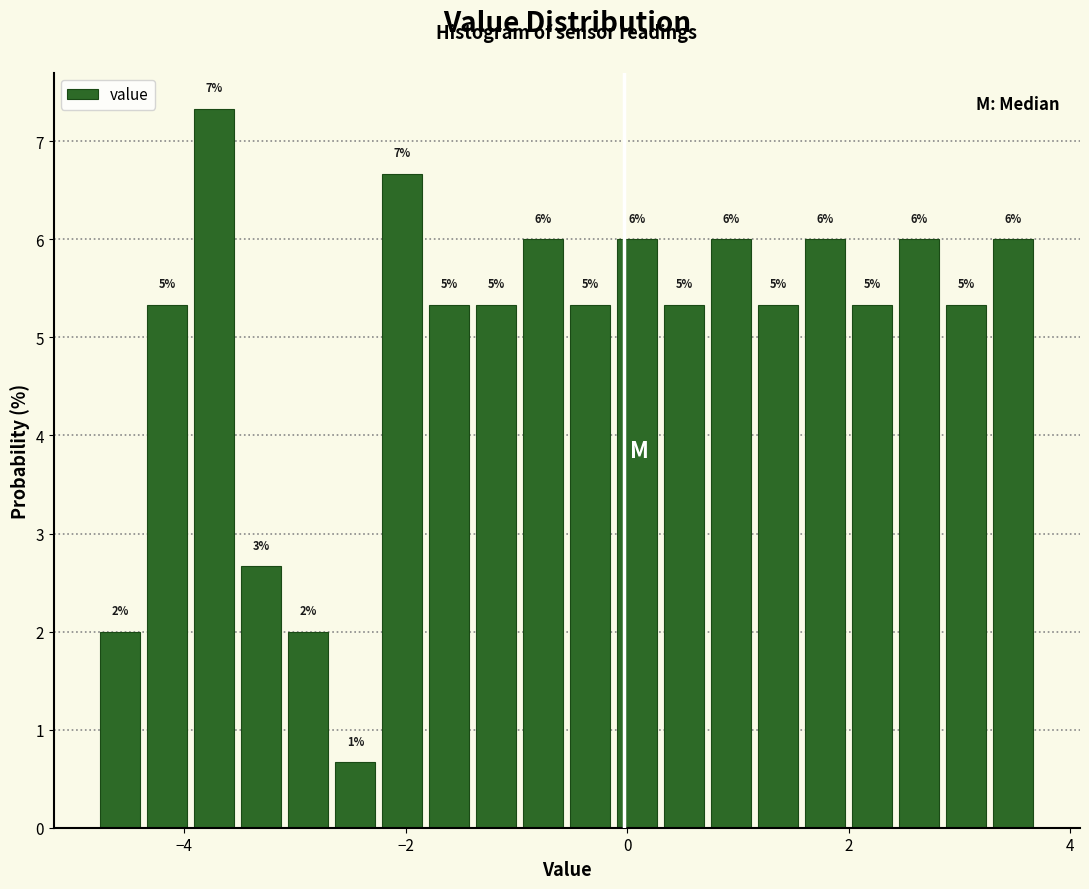

Read against the x-axis, roughly where is the centre of the tallest bar?

-3.8